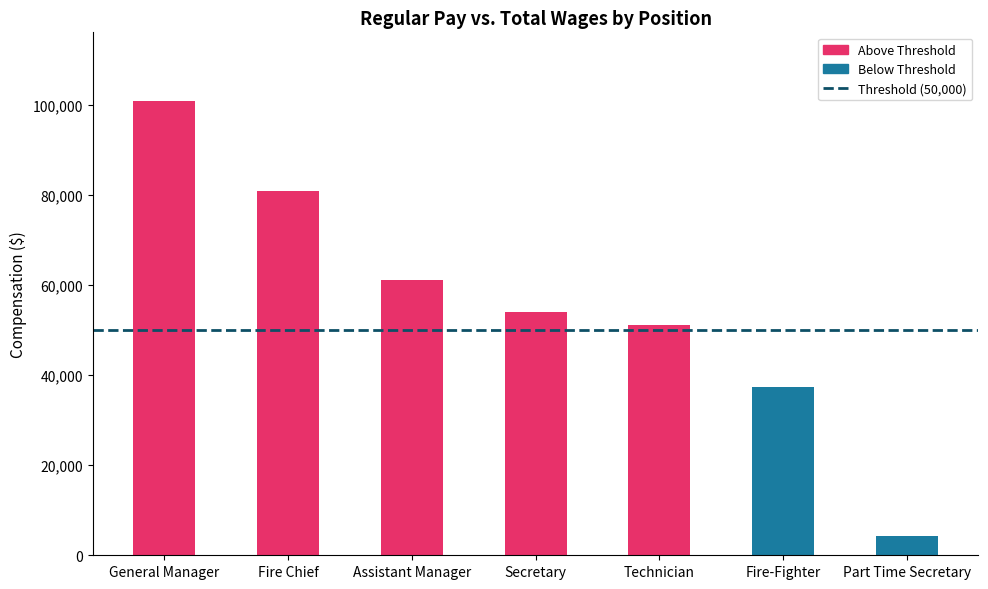

Reading left to right, transcribe all the data shown in this chart.

100964	80773	61023	53911	51129	37438	4194